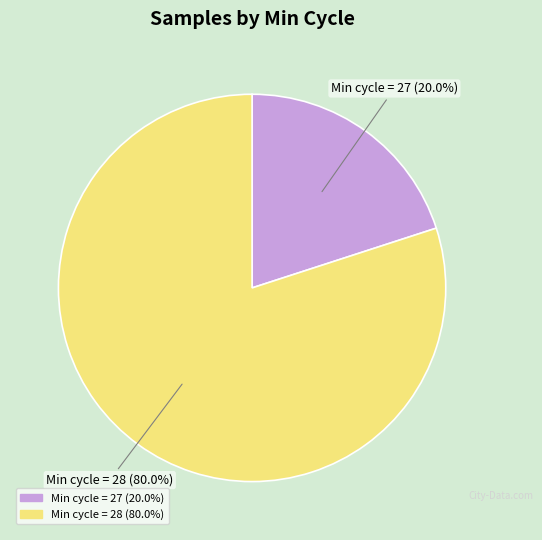

Is there a majority slice in this chart?

Yes